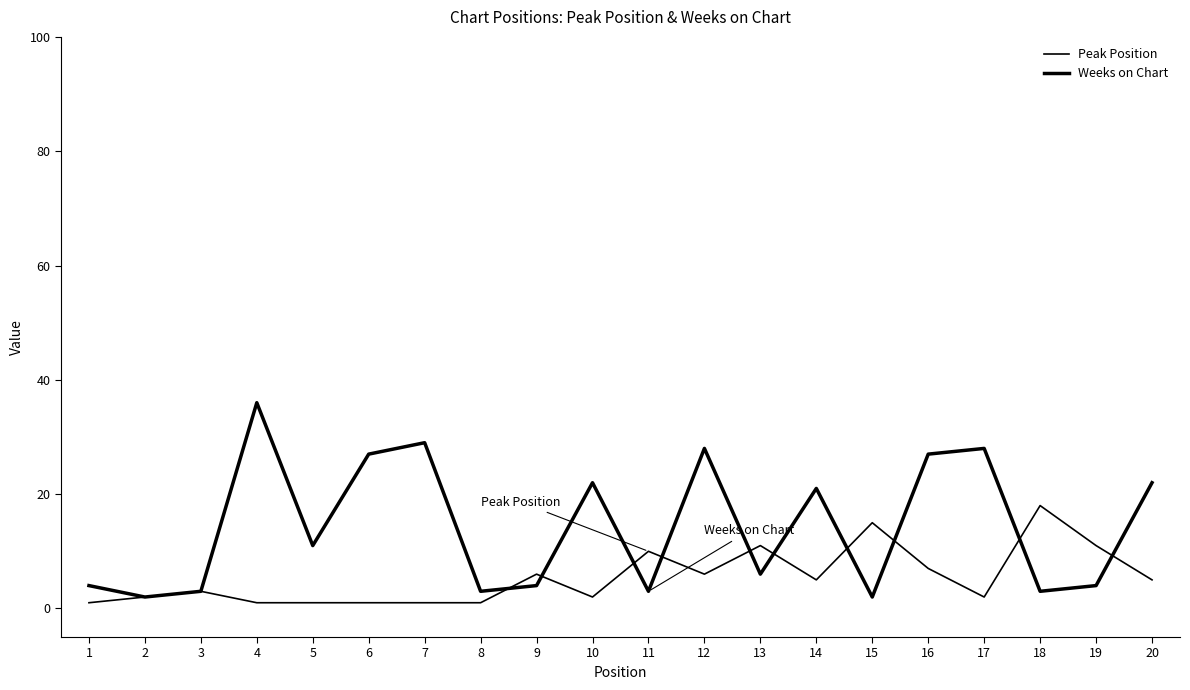

Between 2 and 4, which is larger?

2